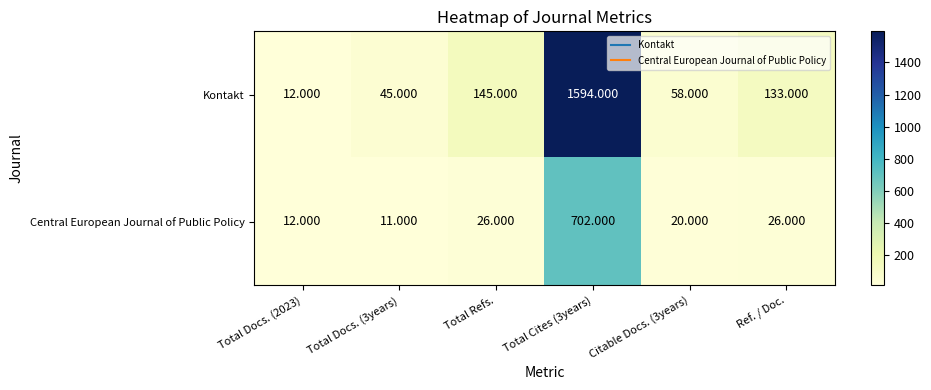

Which series has the widest spread of values?

Kontakt